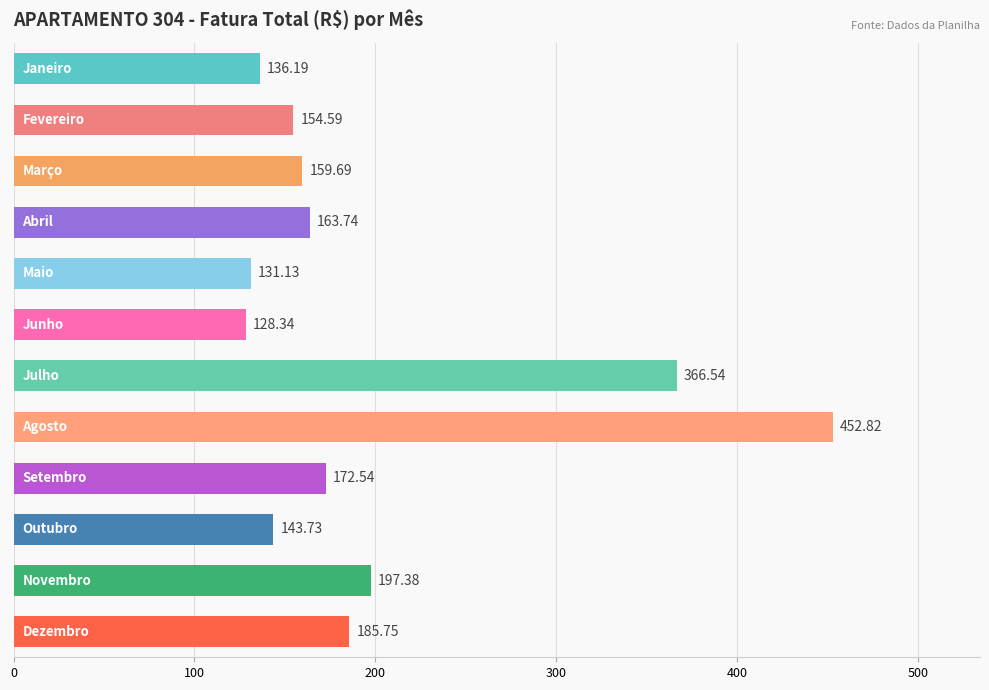

What is the sum of all values?

2392.4